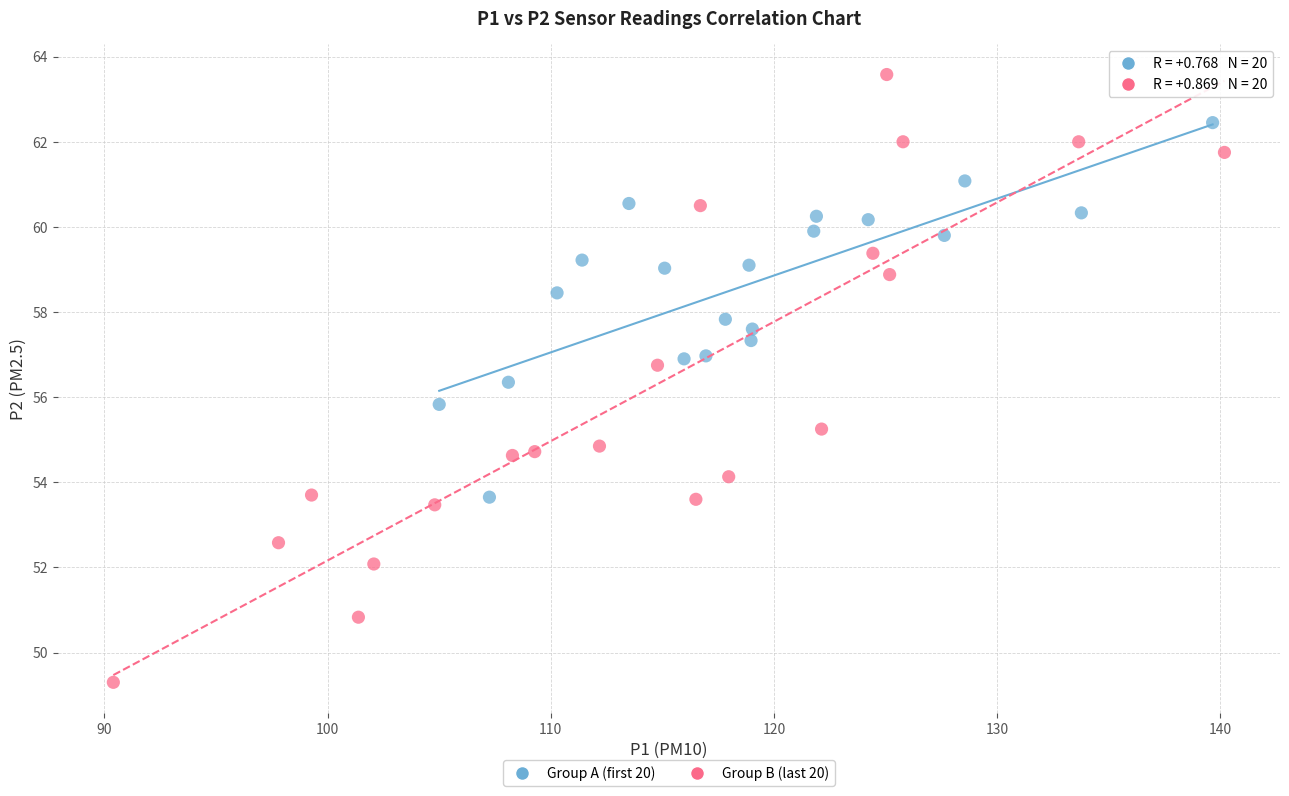

What are all the series names shown in the legend?

Group A (first 20), Group B (last 20)